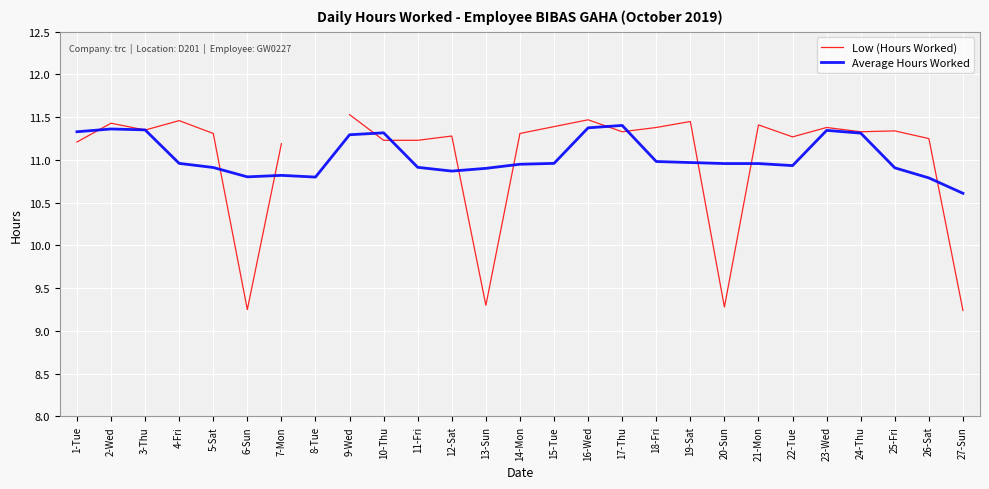

Where does the Low (Hours Worked) series first go above 11?

1-Tue